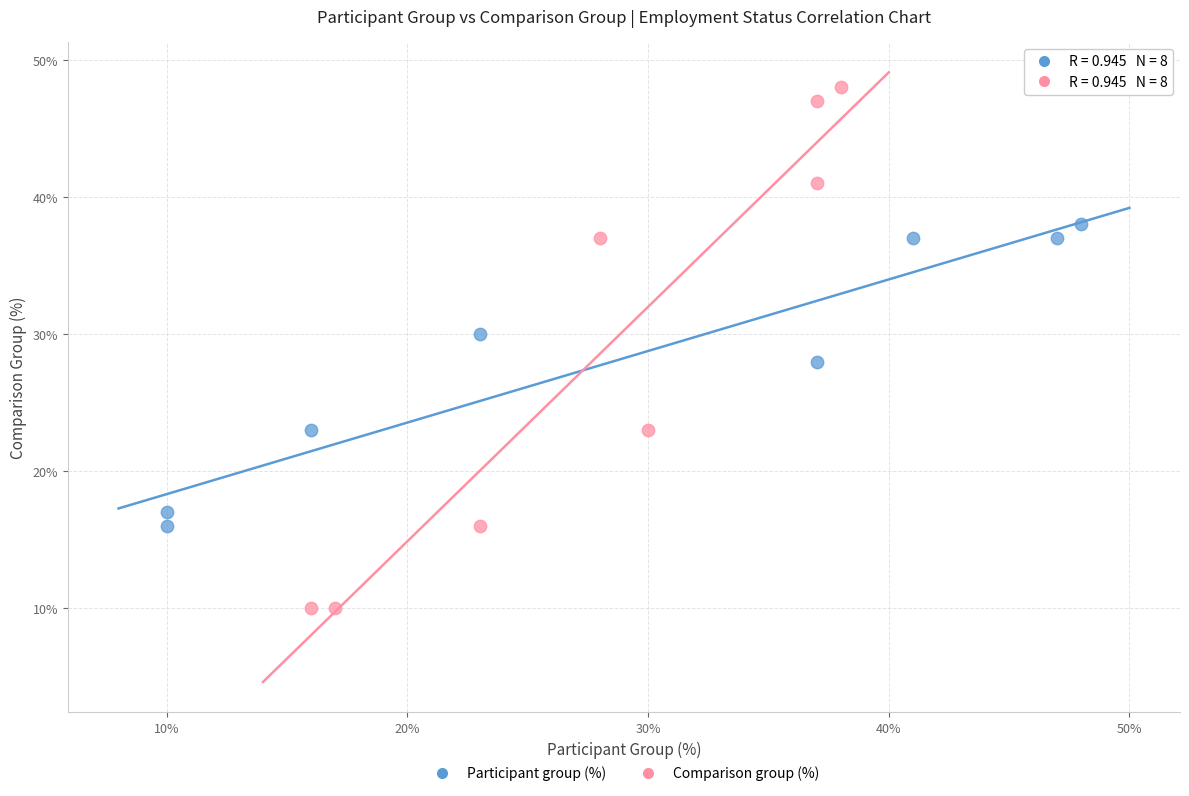

Which series has the largest Y range (max minus min)?

Comparison group (%)